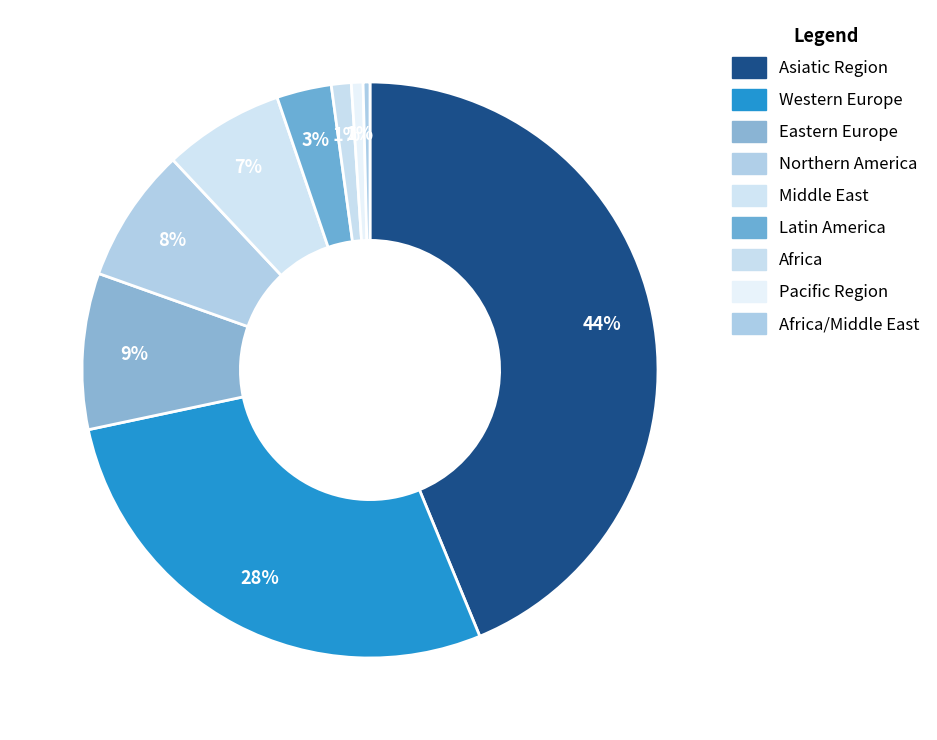

How many segments does this pie chart have?

9